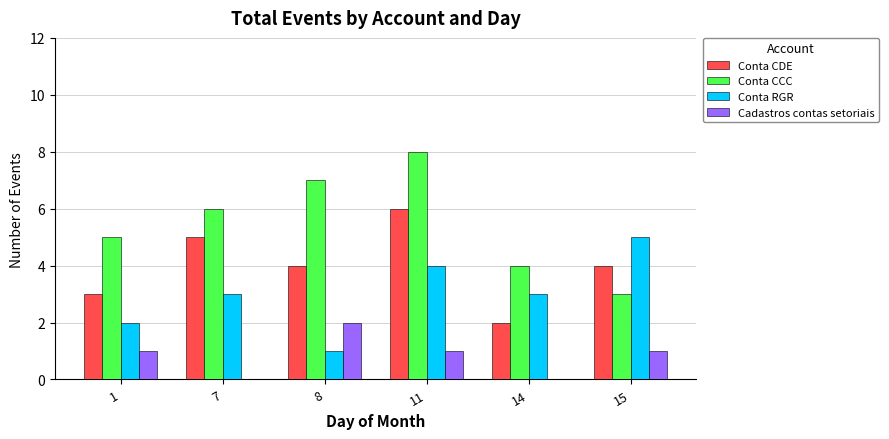

Are the bars horizontal?

No